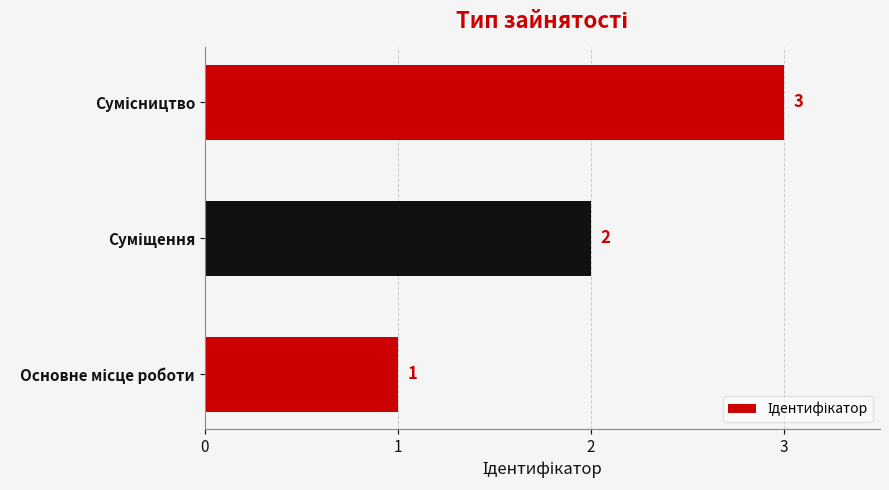

What is the greatest value displayed?

3